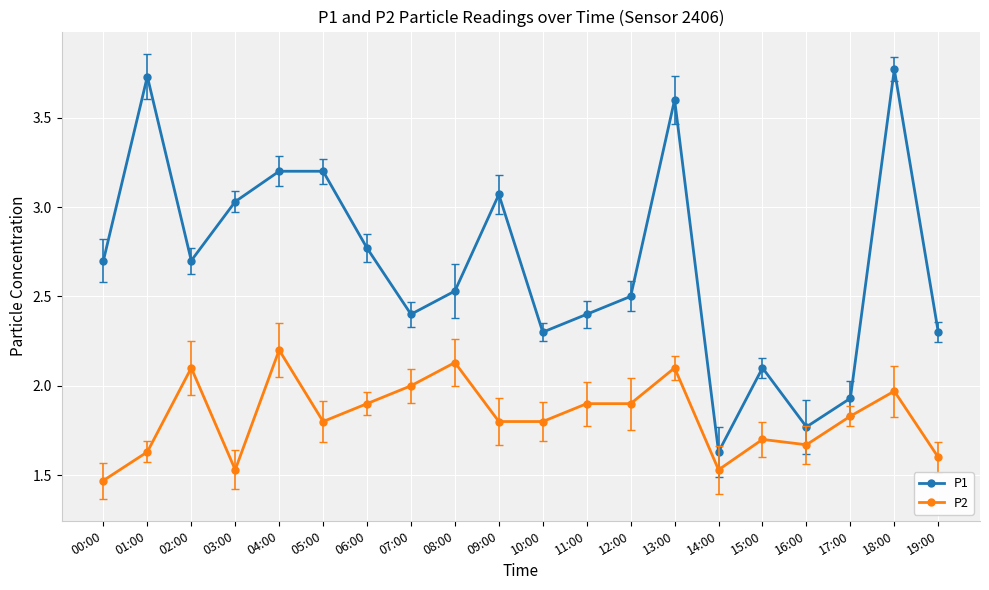

At which category is the sum across all series the highest?

18:00